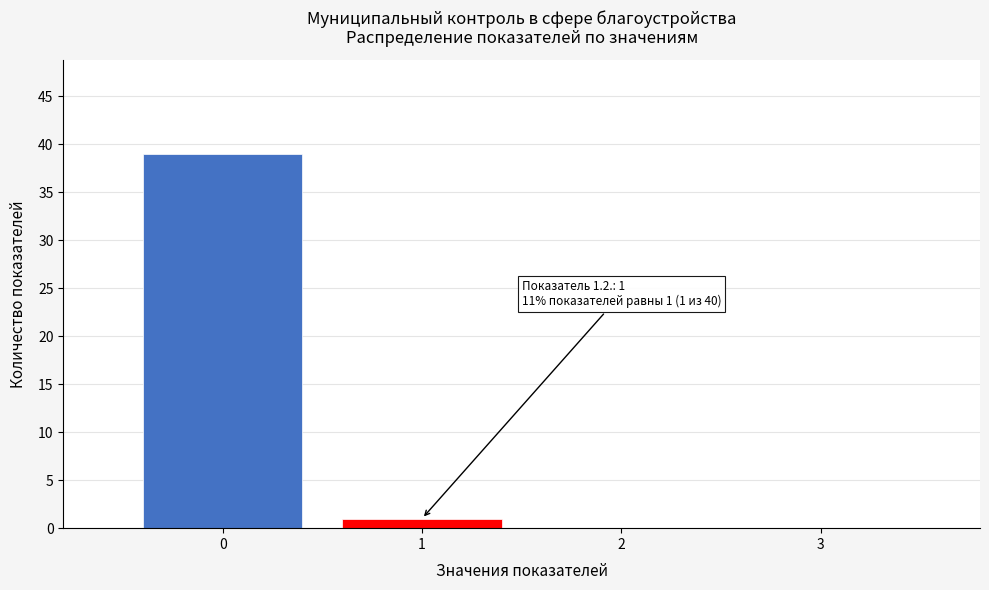

Reading left to right, transcribe all the data shown in this chart.

0=39	1=1	2=0	3=0